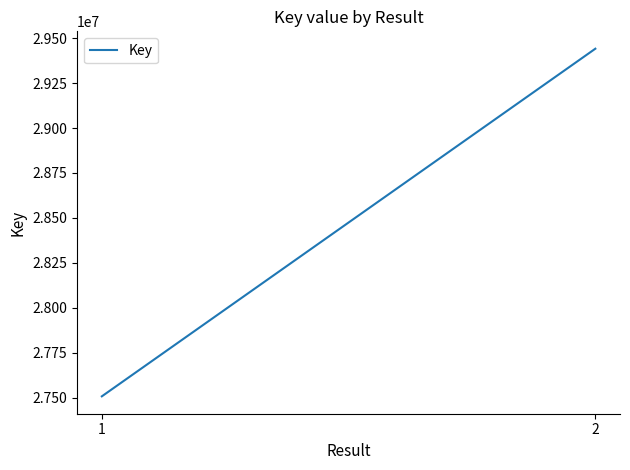

What is the difference between the maximum and minimum values?

1932903